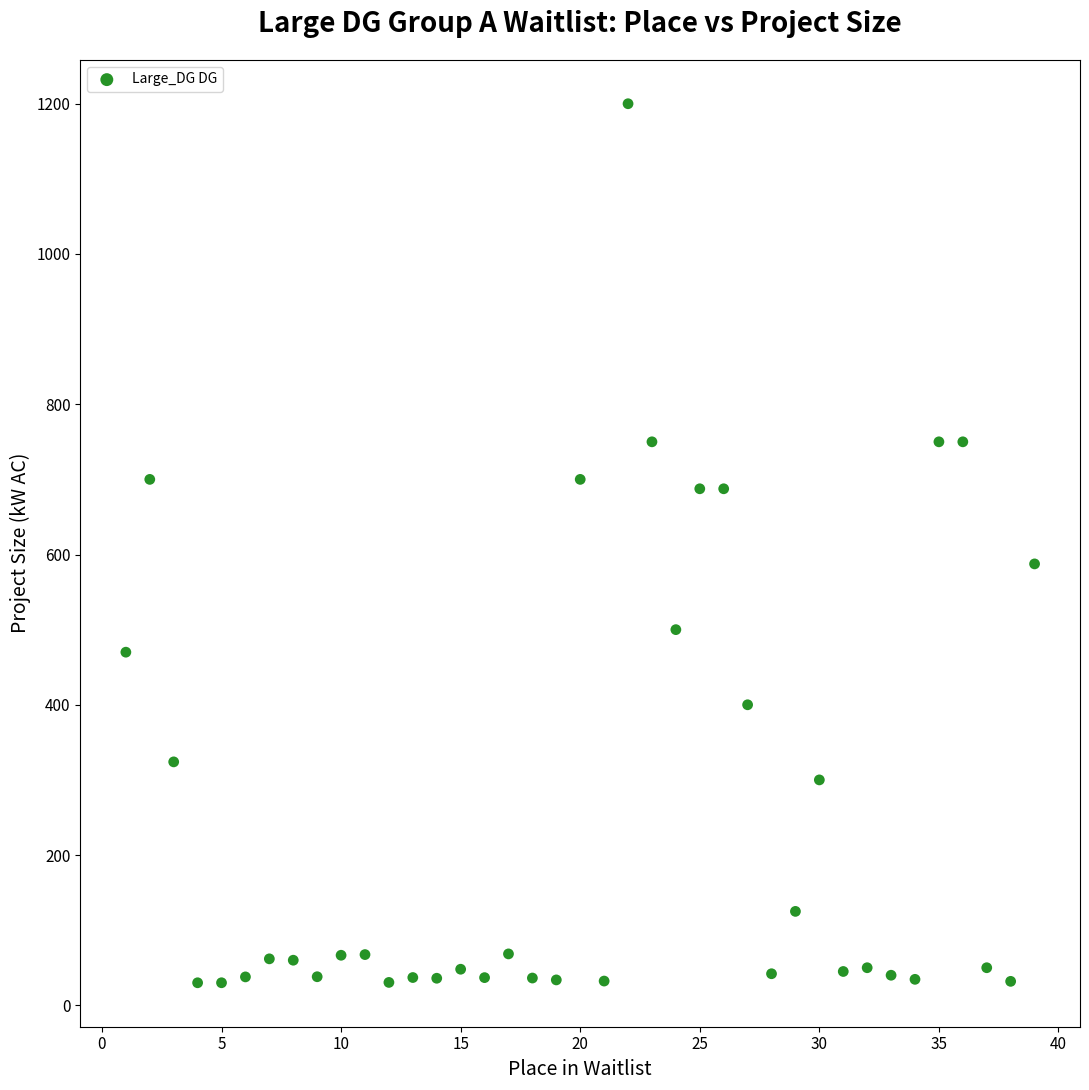

What Y value in the scatter plot is closest to 614?

587.5